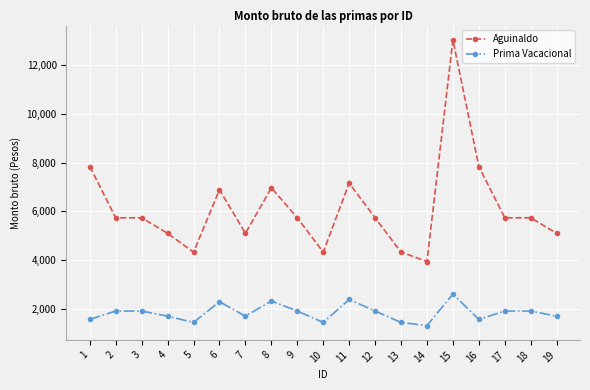

The Prima Vacacional series shows 1911.3 at 12. True or false?

True